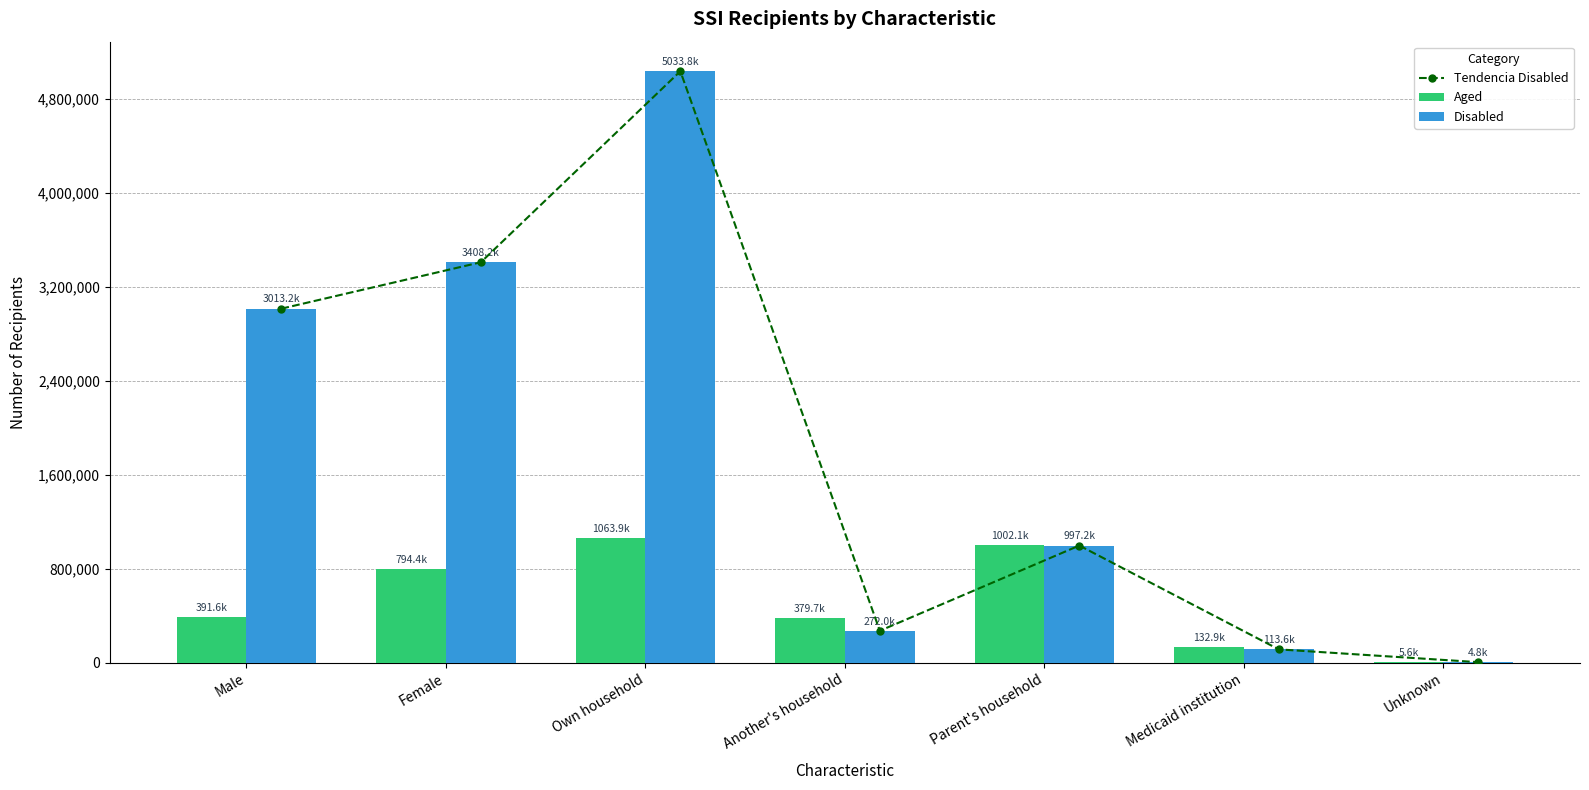

At which label is Disabled closest to 2519336?

Male